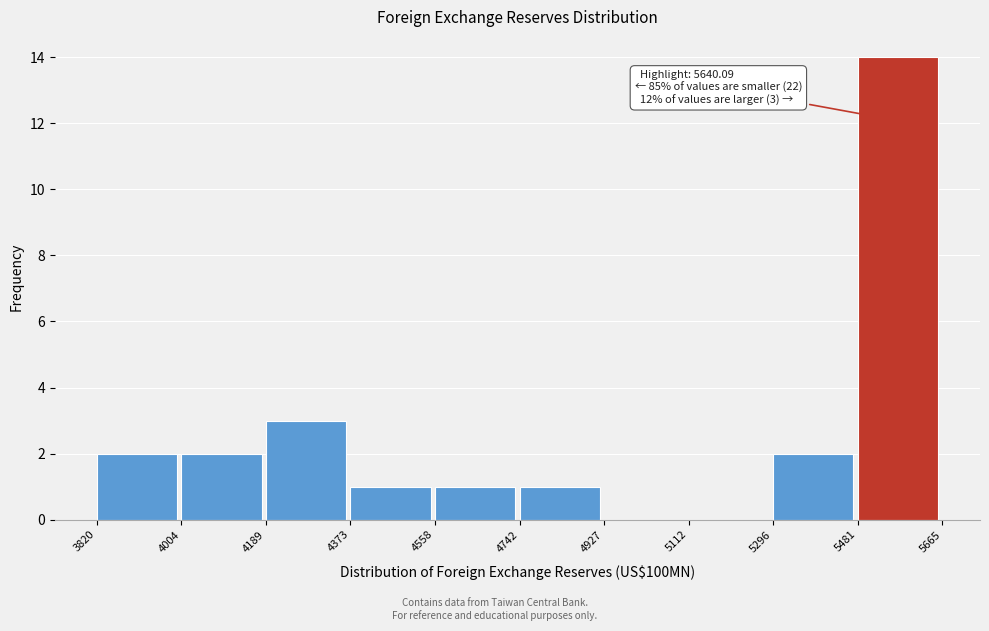

Which range on the x-axis has the tallest bar?

5481 to 5665